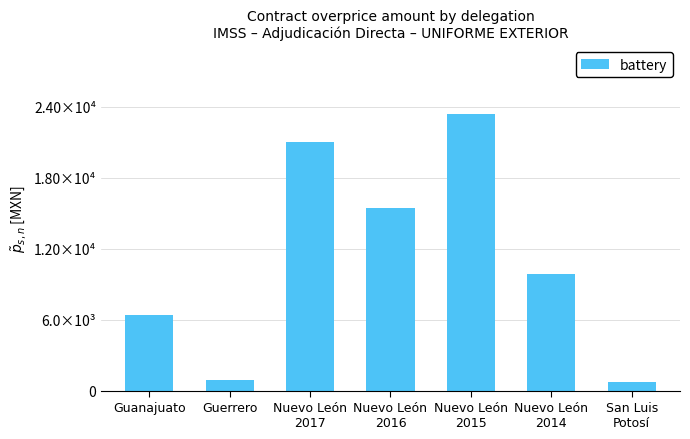

What is the change in value from Guanajuato to Nuevo León
2017?

+14631.0